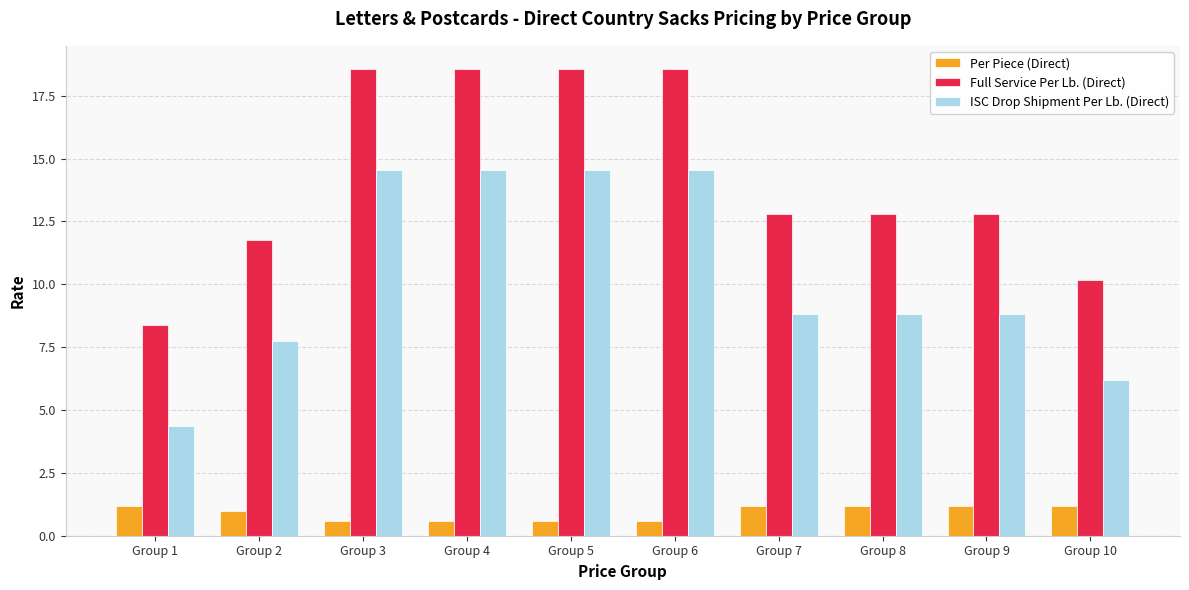

Rank the series by their average value, from lowest to highest.

Per Piece (Direct), ISC Drop Shipment Per Lb. (Direct), Full Service Per Lb. (Direct)